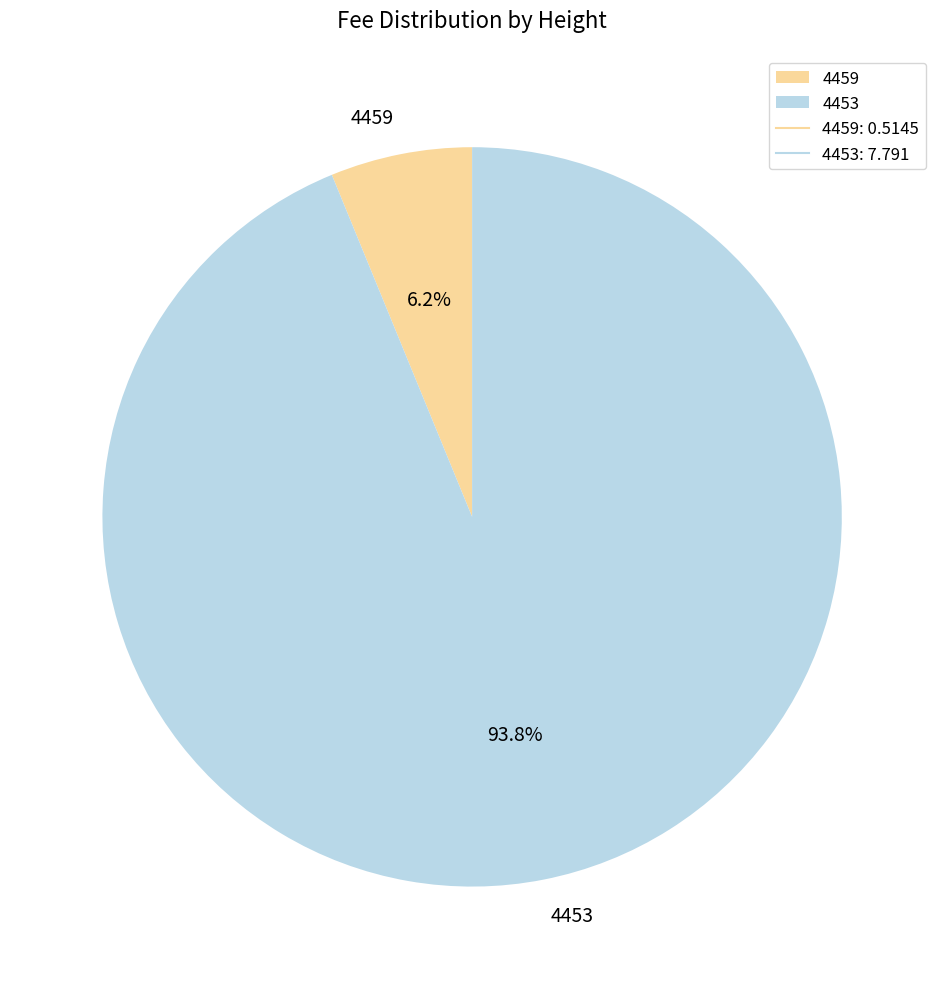

What is the largest slice in the pie chart?

4453